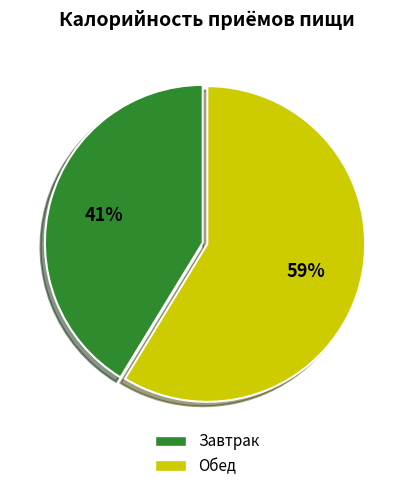

How many segments does this pie chart have?

2